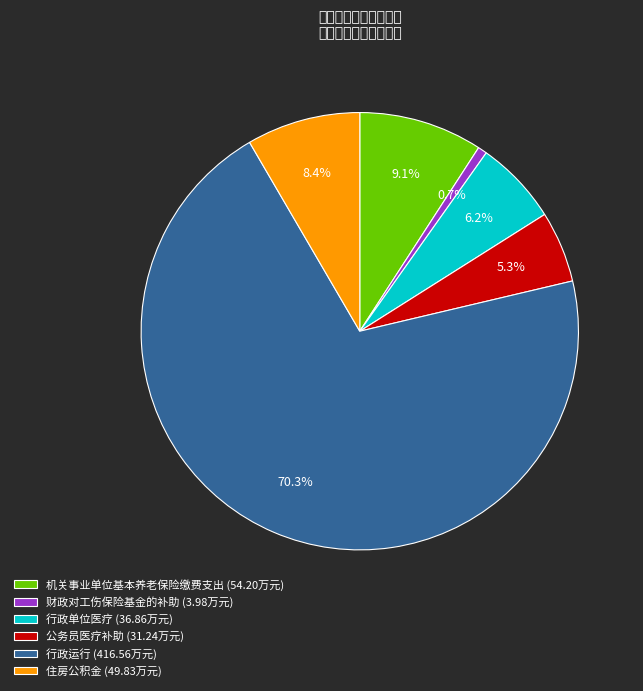

Rank the categories by value from lowest to highest.

财政对工伤保险基金的补助, 公务员医疗补助, 行政单位医疗, 住房公积金, 机关事业单位基本养老保险缴费支出, 行政运行